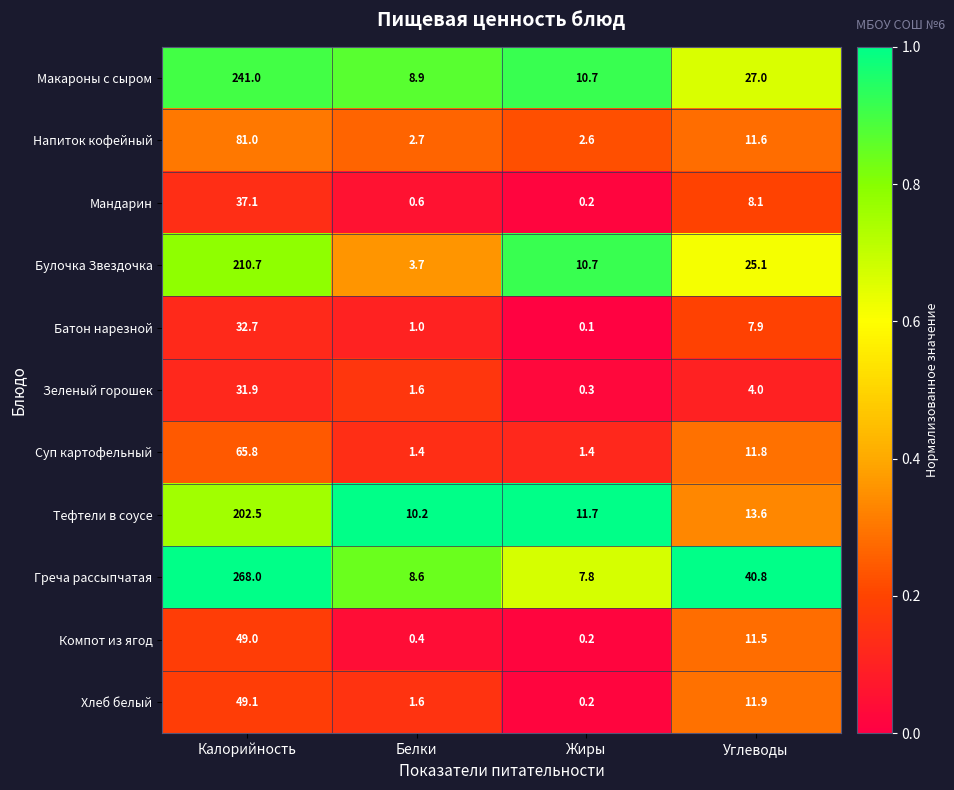

What is the difference between the highest and lowest values at Жиры?

11.6